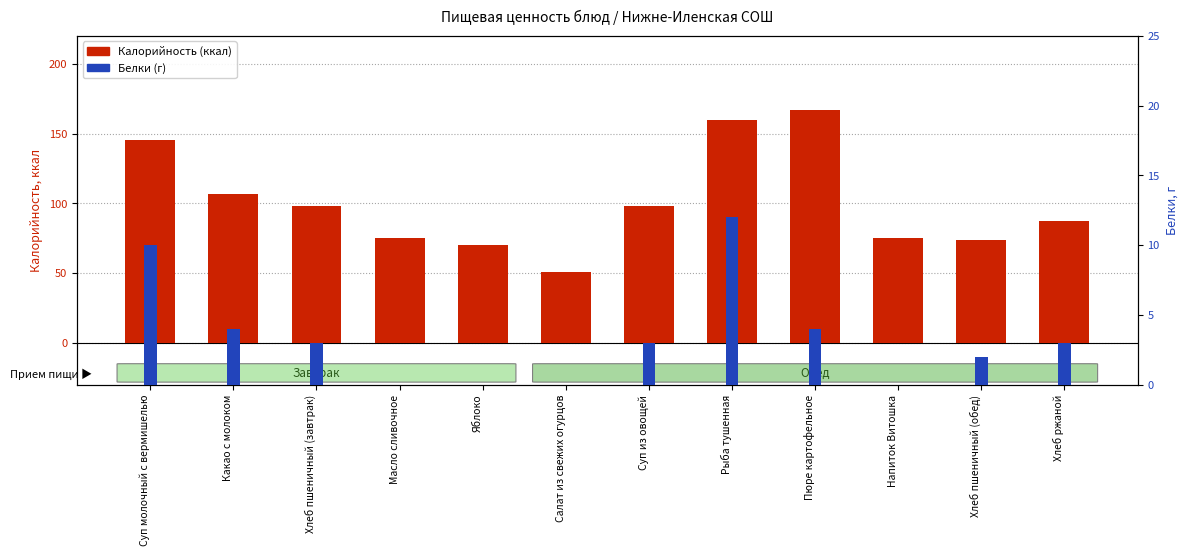

Rank the categories by Калорийность (ккал) value from lowest to highest.

Салат из свежих огурцов, Яблоко, Хлеб пшеничный (обед), Масло сливочное, Напиток Витошка, Хлеб ржаной, Суп из овощей, Хлеб пшеничный (завтрак), Какао с молоком, Суп молочный с вермишелью, Рыба тушенная, Пюре картофельное